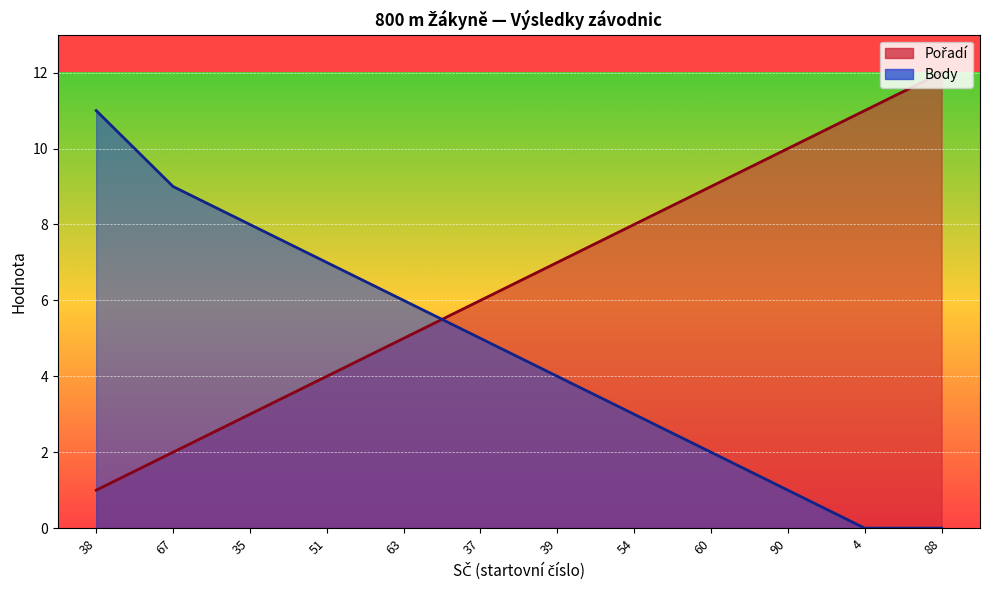

Is the value of Body at 90 greater than the value of Pořadí at 38?

No